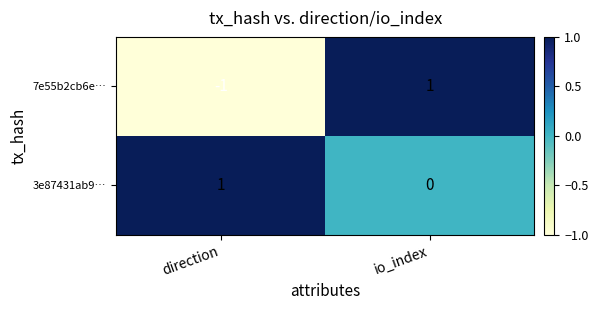

Reading right to left, list all the values displayed in this chart.

7e55b2cb6e…: 1	-1
3e87431ab9…: 0	1